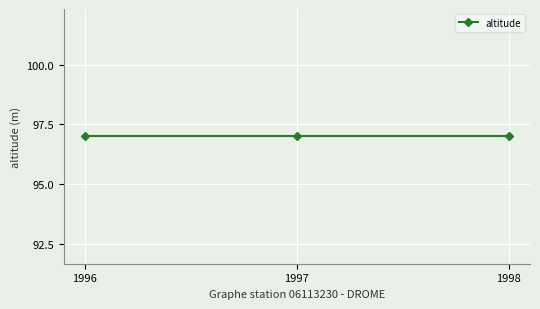

Which series changed the most between 1997 and 1998?

altitude